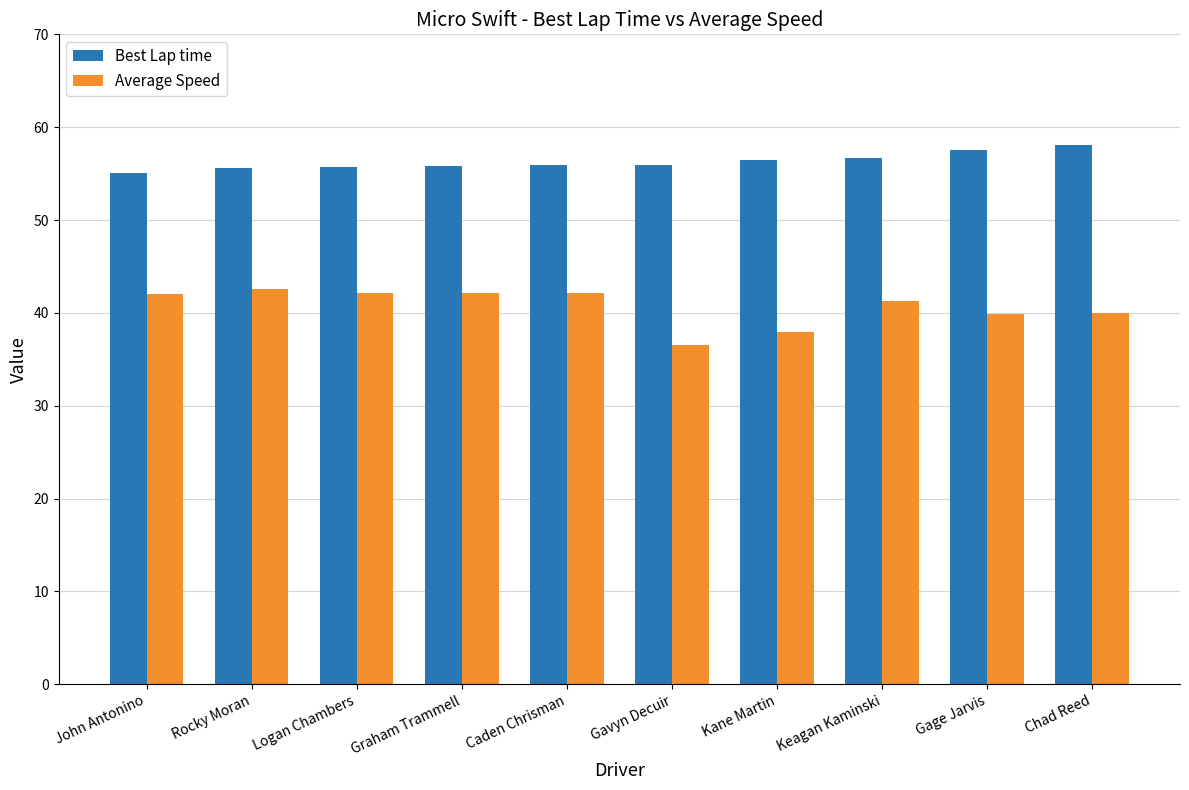

At how many categories does at least one series exceed 44?

10